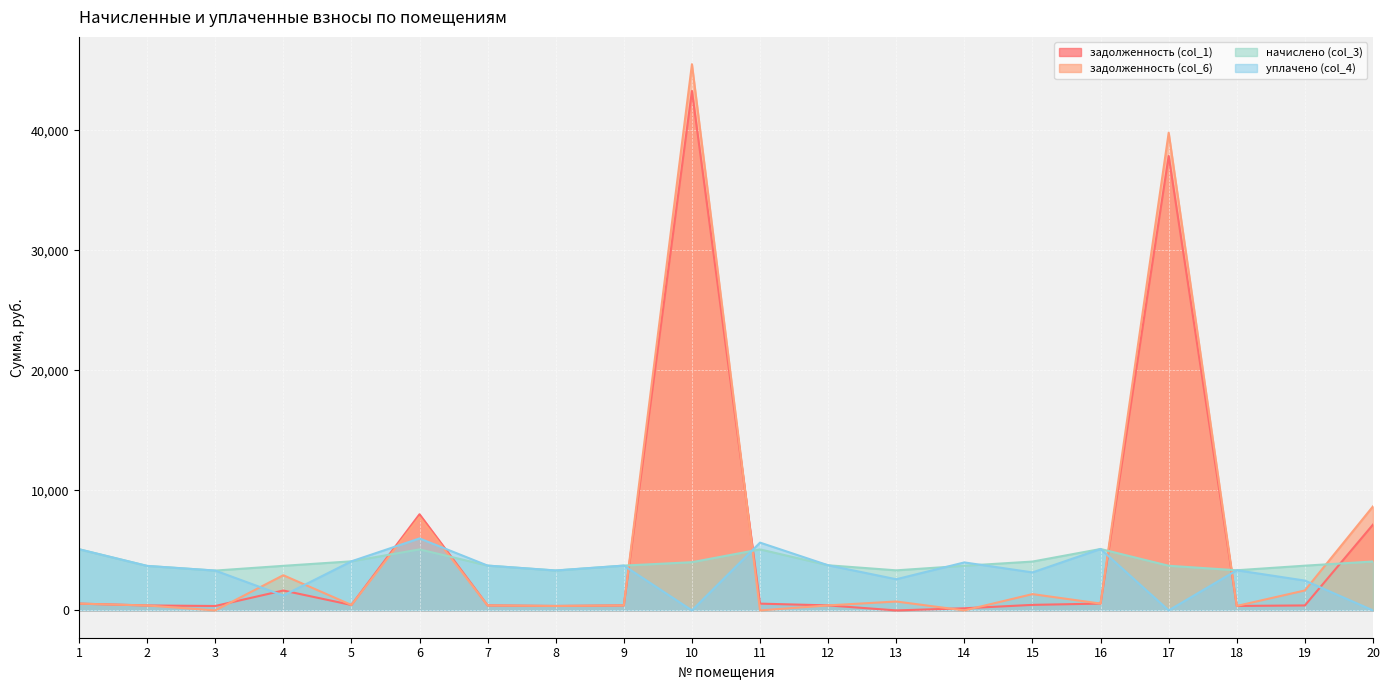

At which category does the chart reach its peak across all series?

10